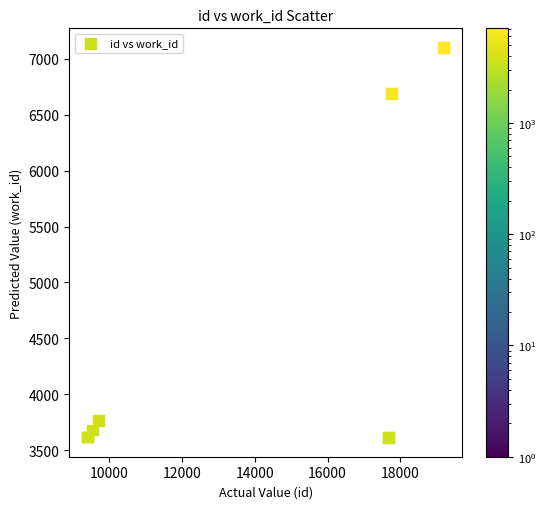

What Y value in the scatter plot is closest to 5357?

6689